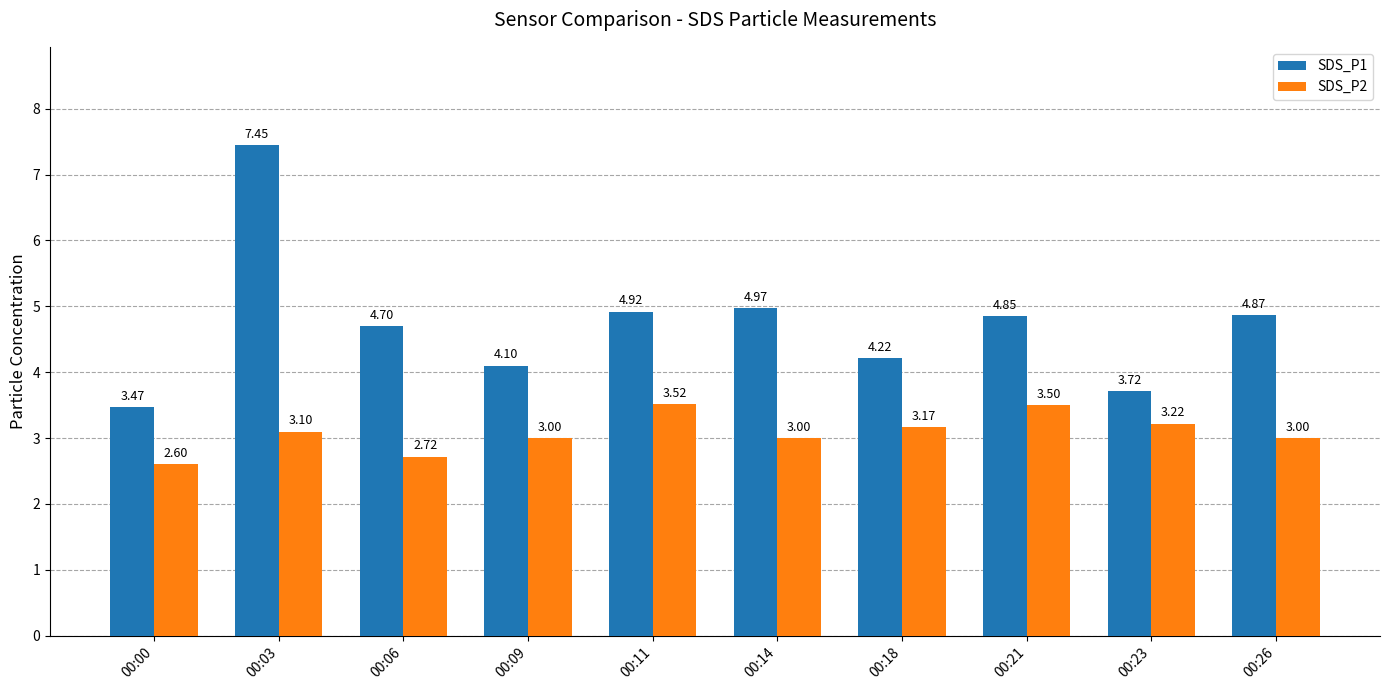

What is the sum of all SDS_P1 values?

47.3